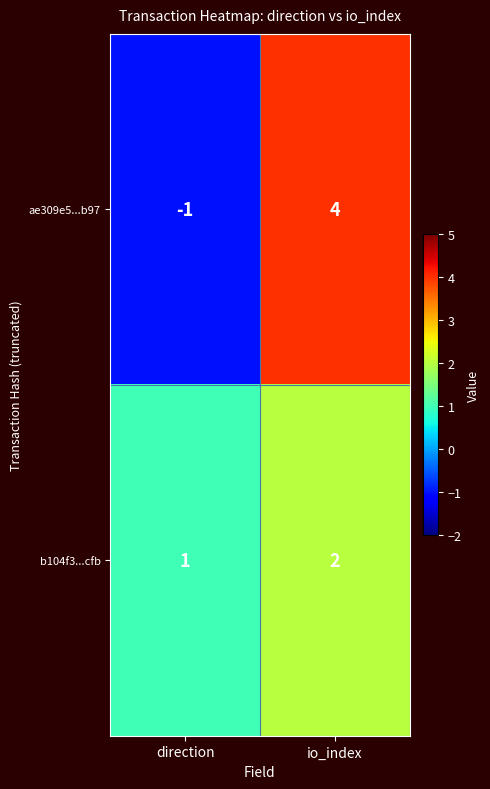

Reading left to right, list all the values displayed in this chart.

ae309e5...b97: direction=-1	io_index=4
b104f3...cfb: direction=1	io_index=2